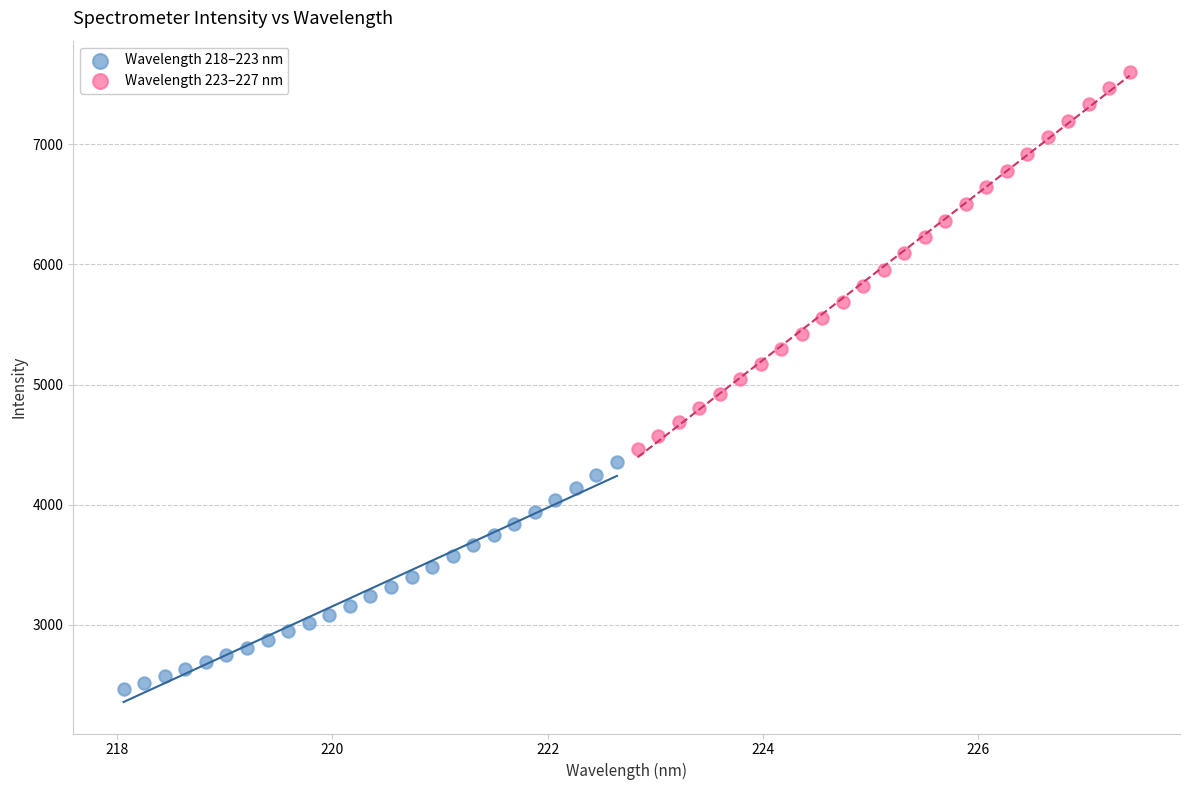

What are all the series names shown in the legend?

Wavelength 218–223 nm, Wavelength 223–227 nm